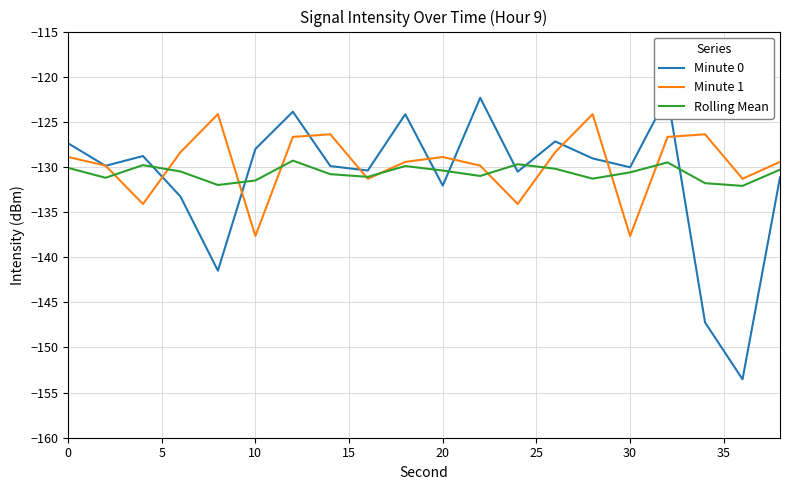

What is the highest value of the Rolling Mean series?

-129.3